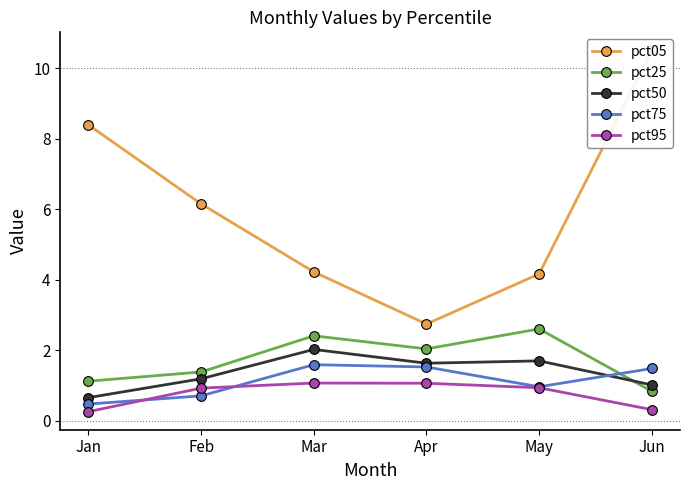

The value of pct25 at Feb is 1.4. True or false?

True